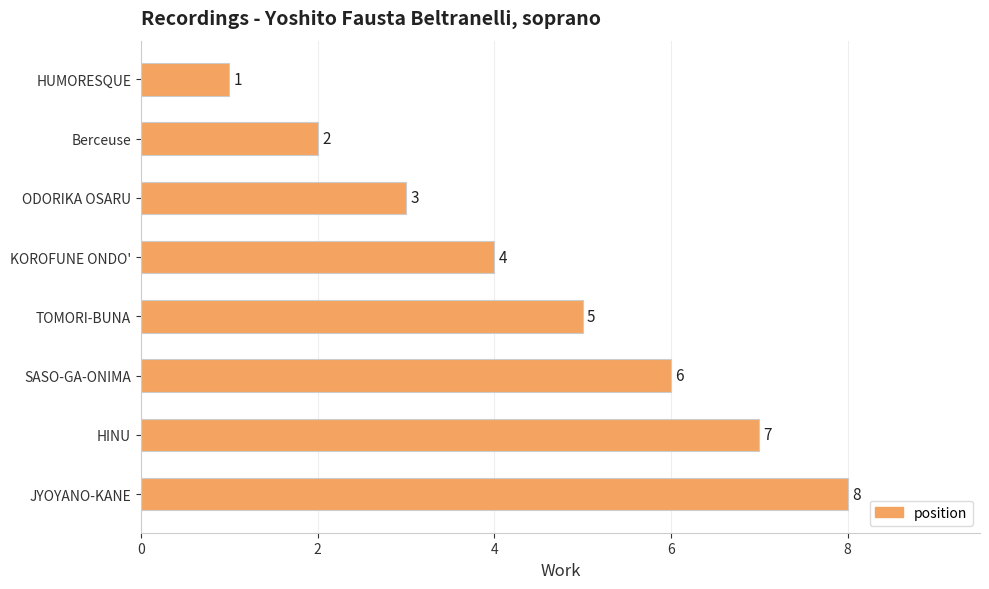

The value at HINU is 7. True or false?

True